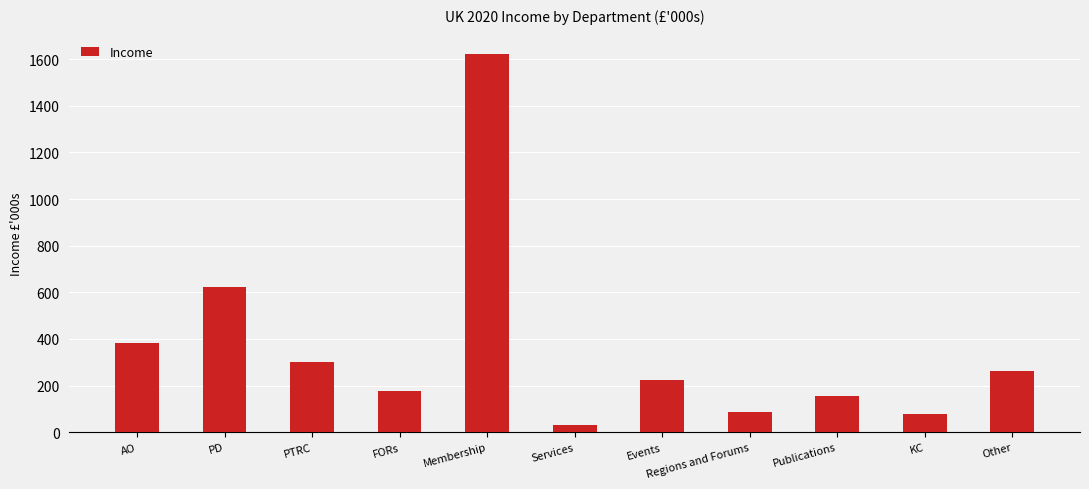

What is the sum of all values?

3946